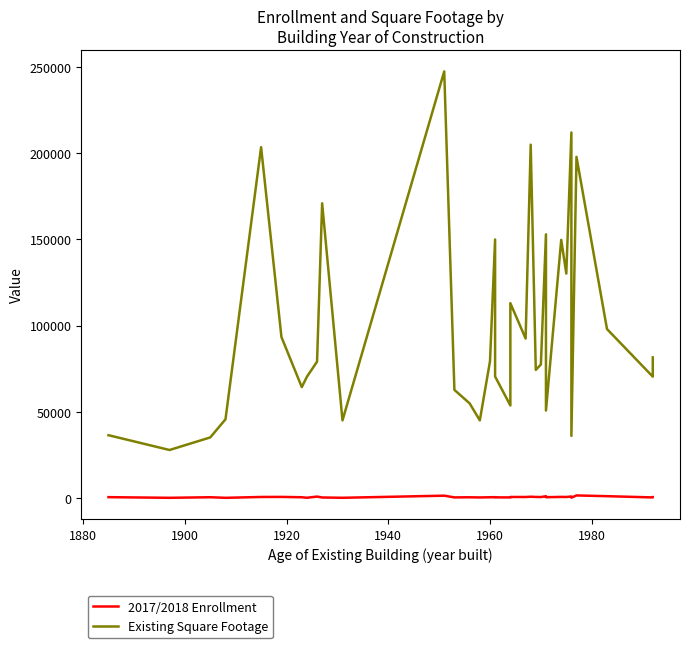

Is this an area chart (filled region under the line)?

No